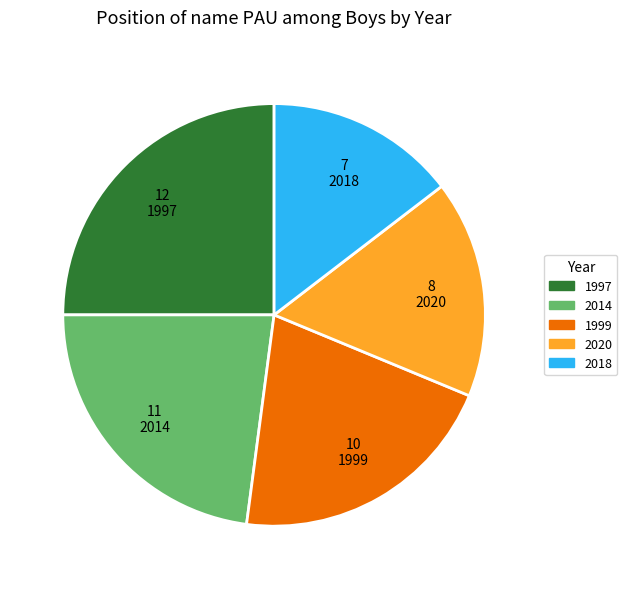

The 1999 slice represents 21% of the pie. True or false?

True